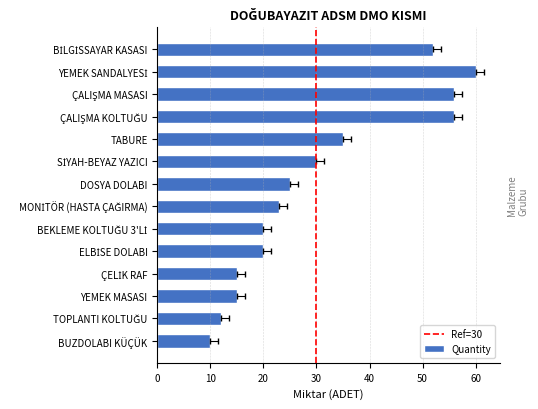

The value at ÇALIŞMA KOLTUĞU is 56. True or false?

True